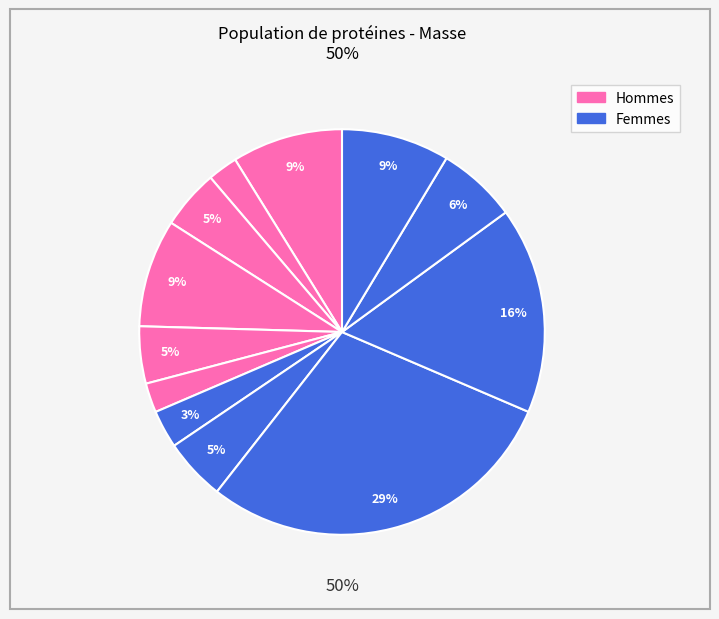

Does I1TEF1 account for over 50% of the chart?

No